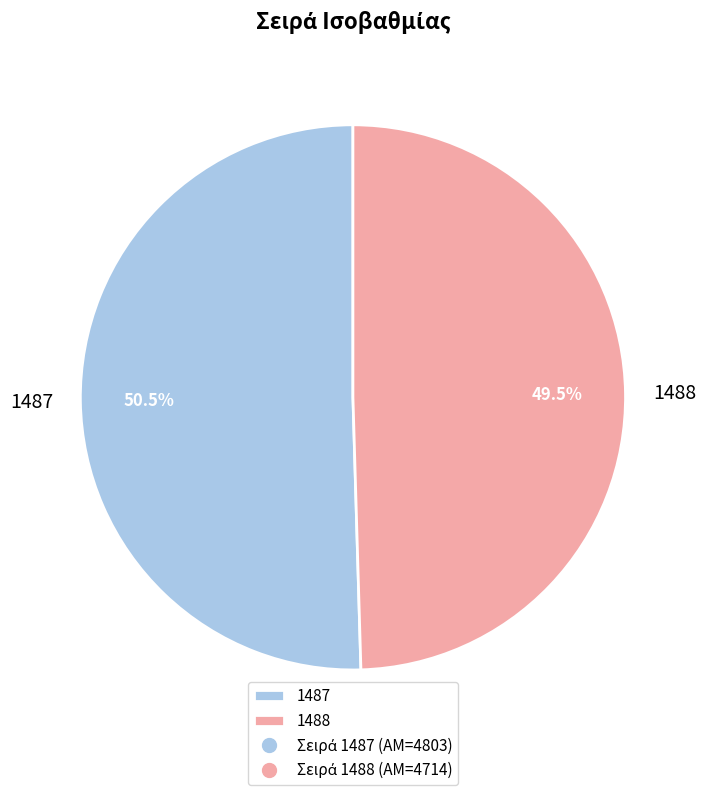

Which category has the smallest portion of the pie?

1488